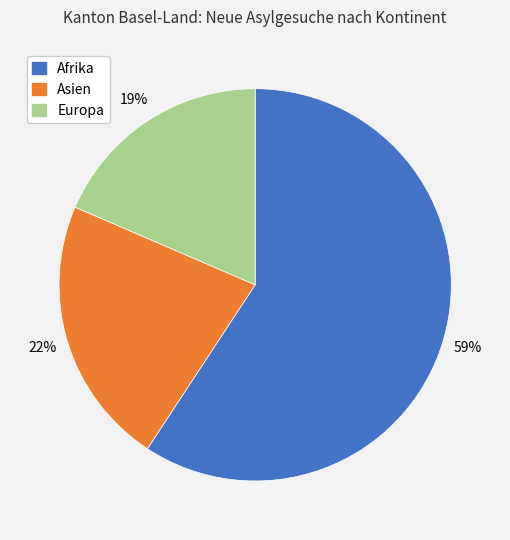

To the nearest percent, what is the average slice percentage?

33%